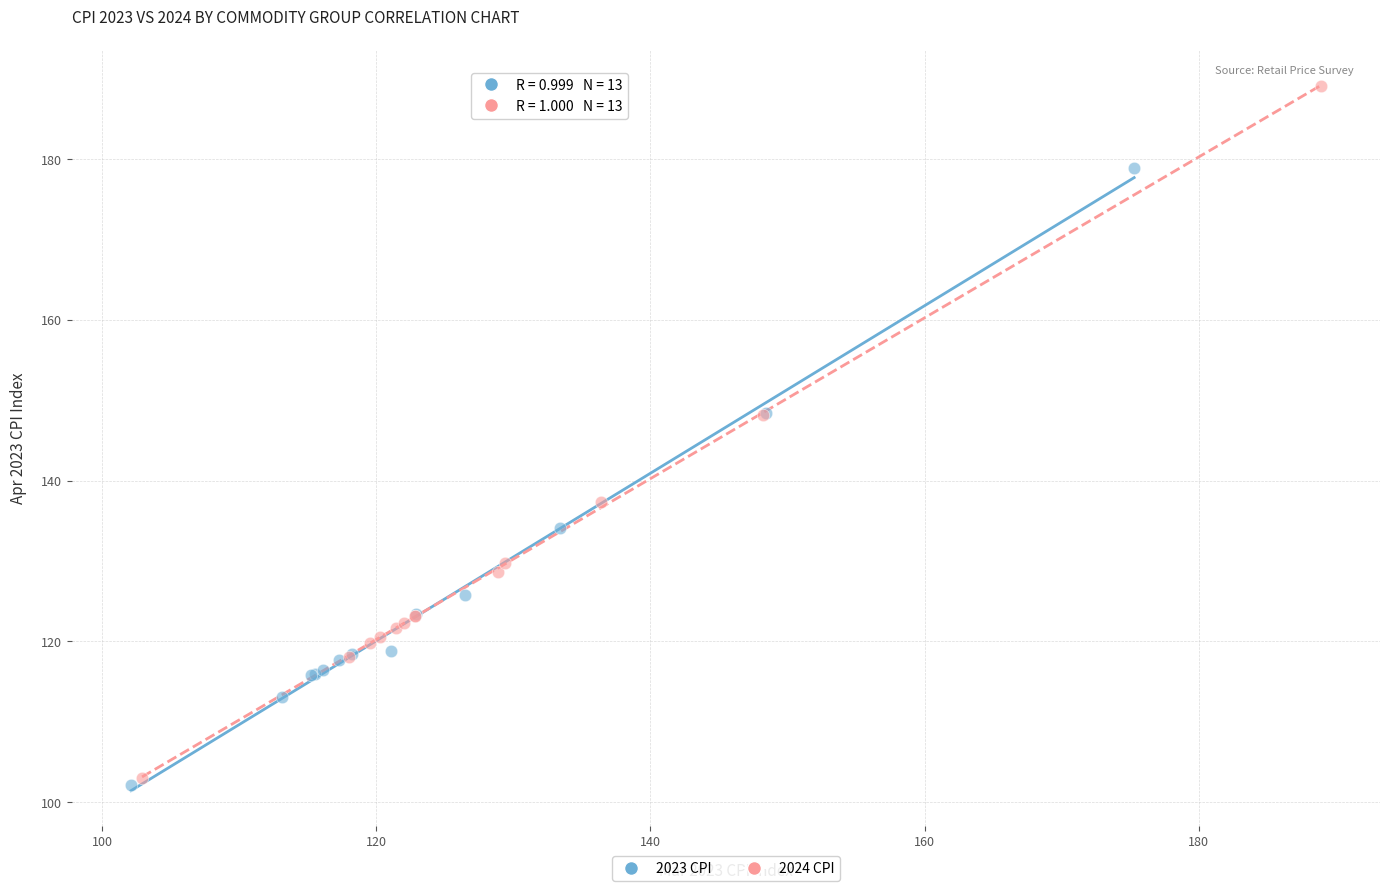

Which series reaches the maximum Y coordinate?

2024 CPI